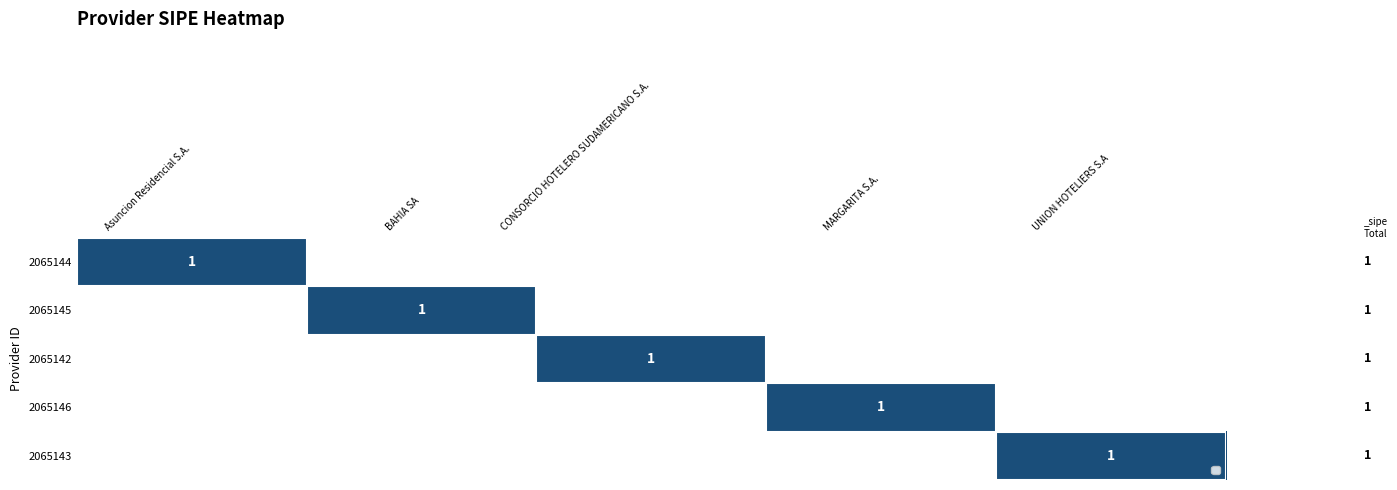

Which has a higher value, UNION HOTELIERS S.A or Asuncion Residencial S.A.?

Asuncion Residencial S.A.